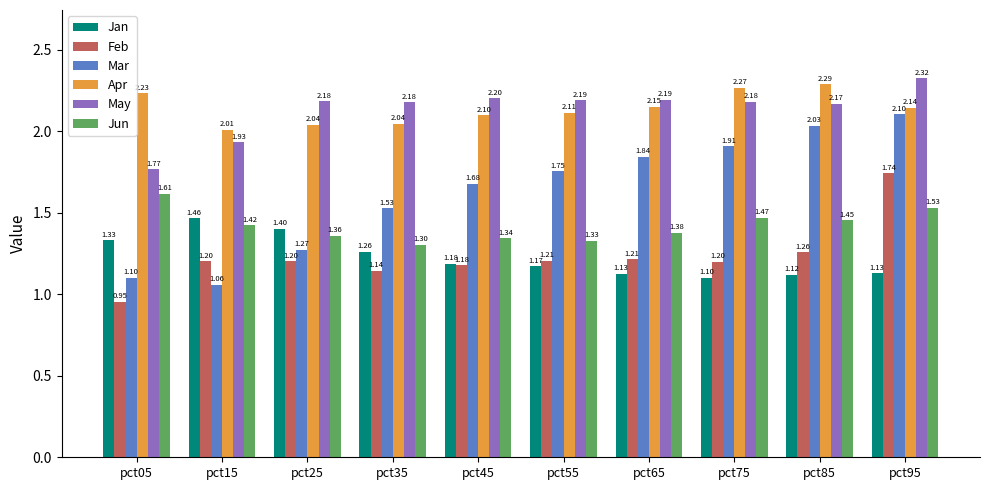

What is the value of the Jun bar at the 2nd from the left?

1.4